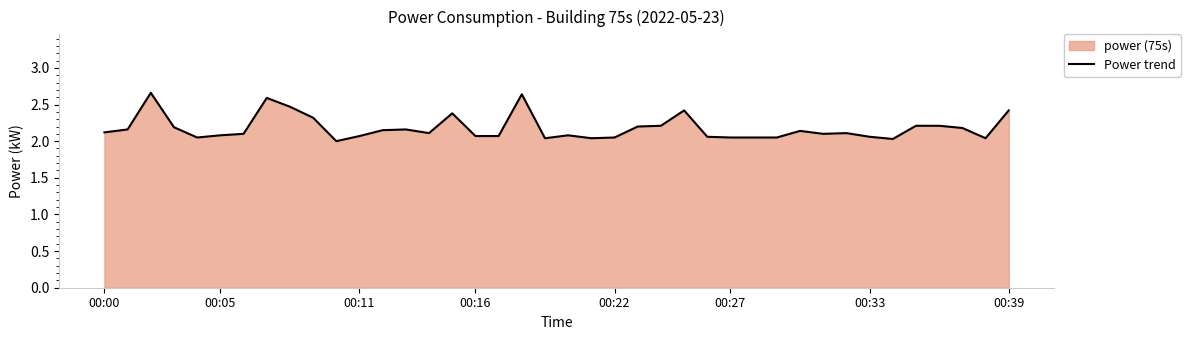

Which has a higher value, 00:33 or 00:39?

00:39